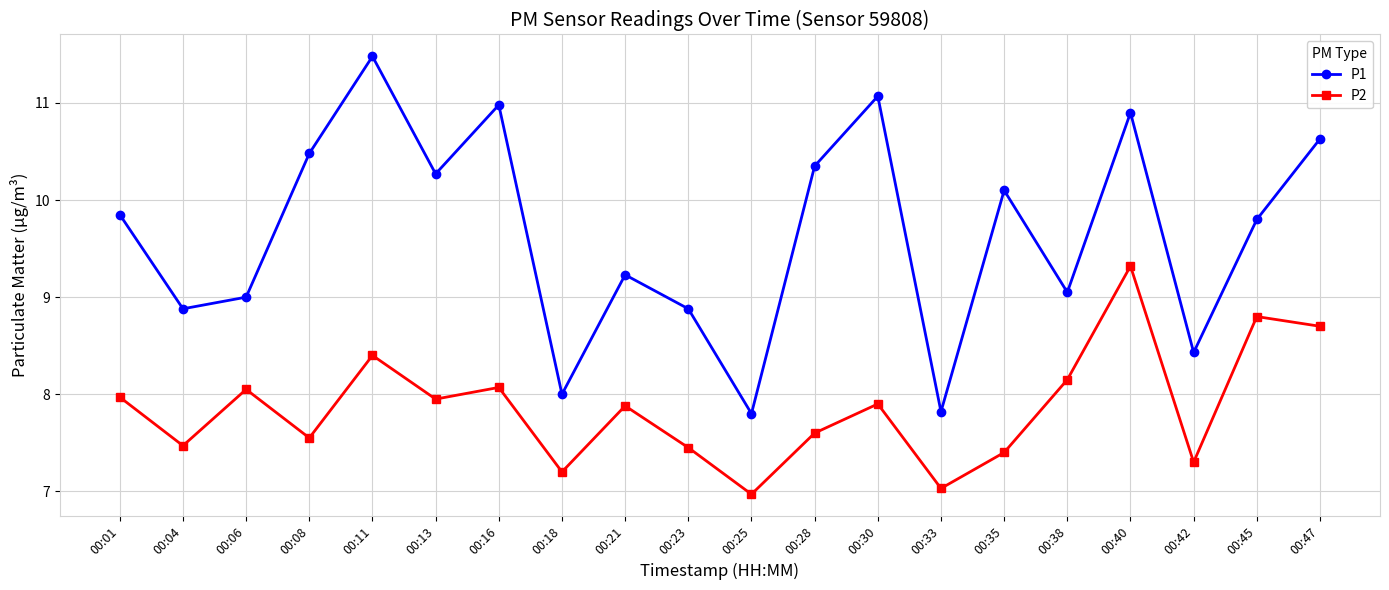

True or false: P1 and P2 cross at least once.

False